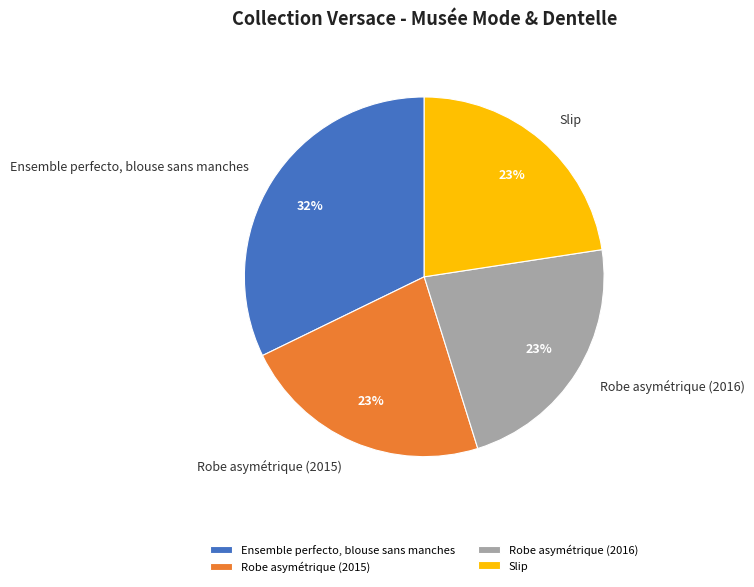

Is it true that Robe asymétrique (2016) is 14% of the pie?

False